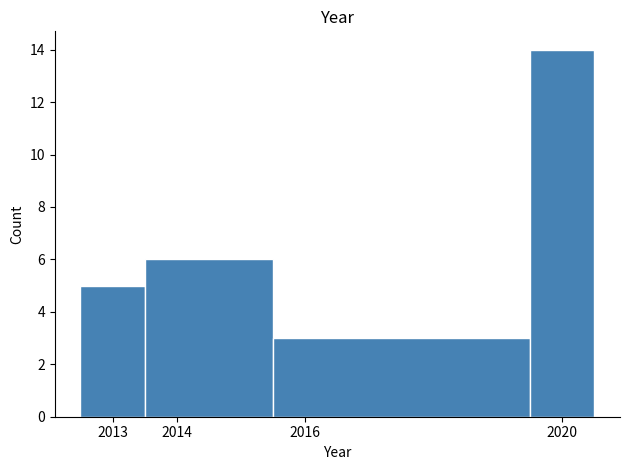

Over which range of the x-axis is the bar tallest?

2019.5 to 2020.5